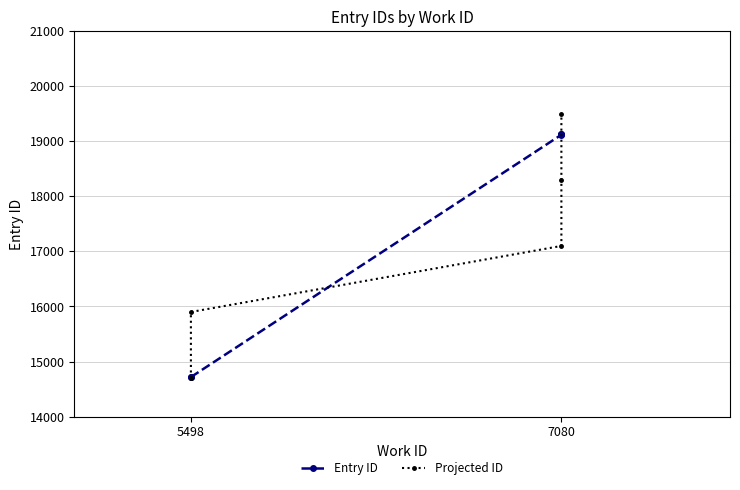

Count the Projected ID values in the range 15900 to 18300.

3